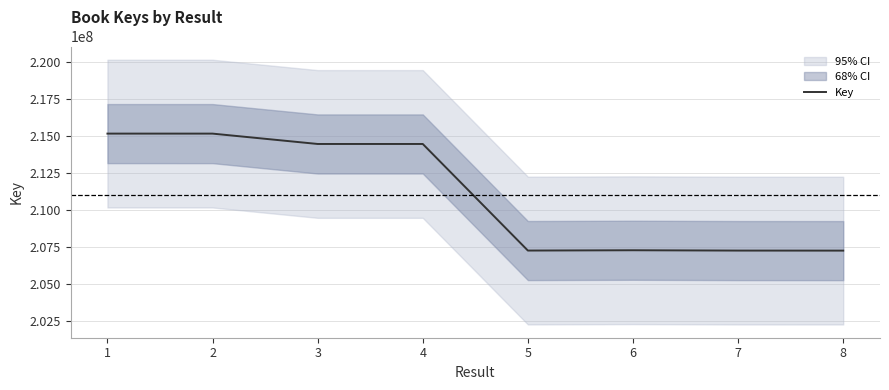

Which category has the lowest value across all series?

8